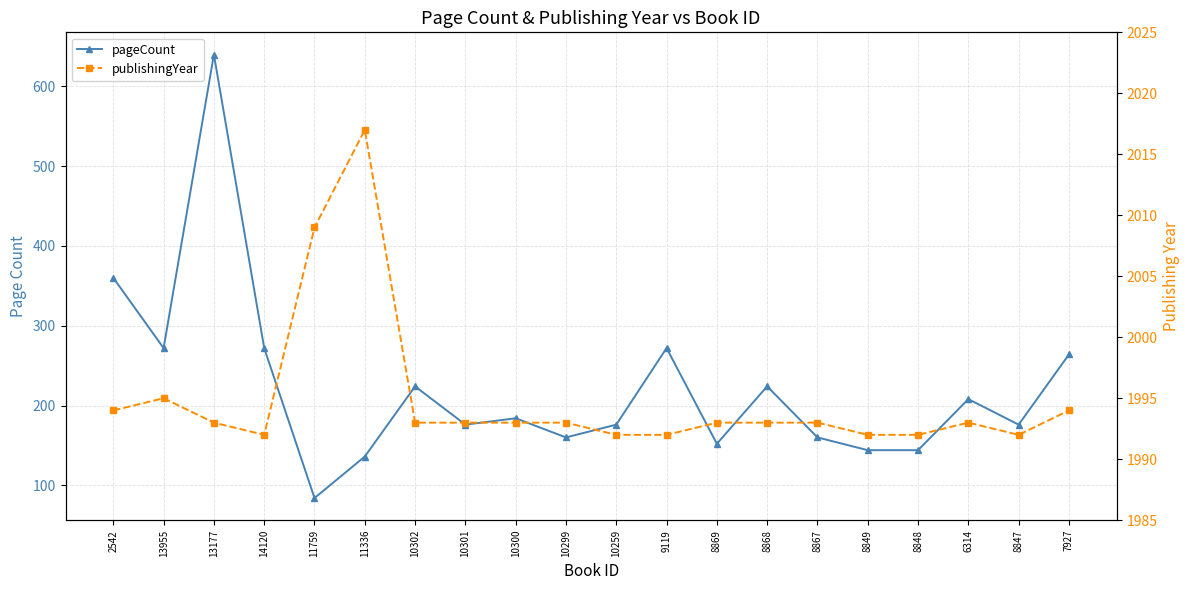

What is the spread (max minus min) of values at 8869?

1841